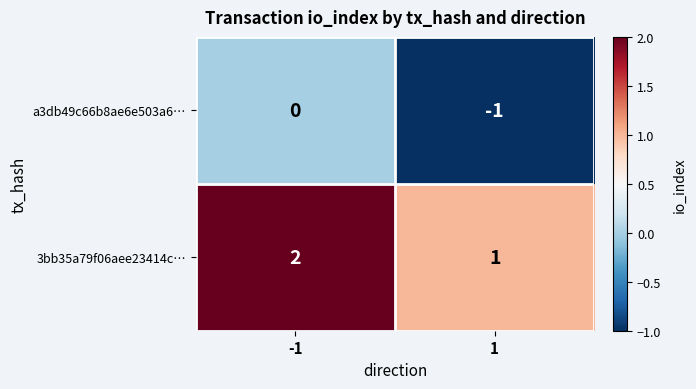

What is the sum of all 3bb35a79f06aee23414c… values?

3